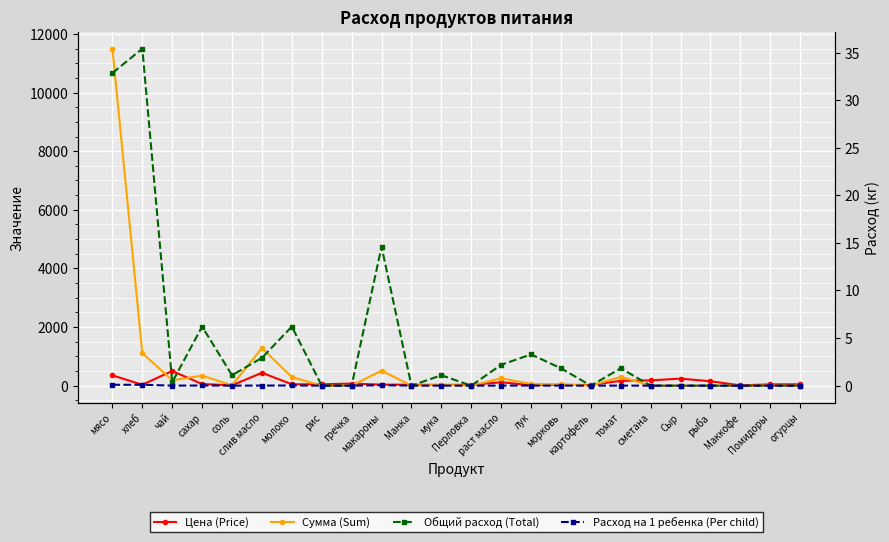

Which series has the largest total across all categories?

Сумма (Sum)